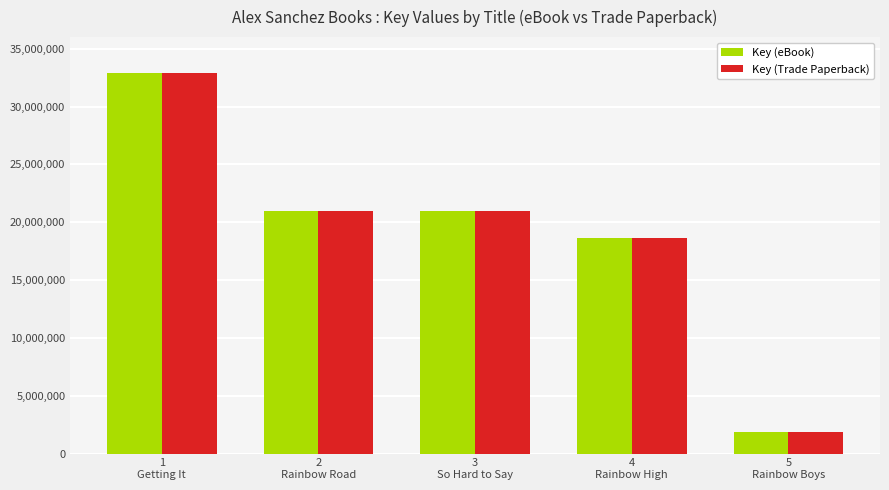

What is the difference between the maximum and second lowest values in the Key (eBook) series?

14255652